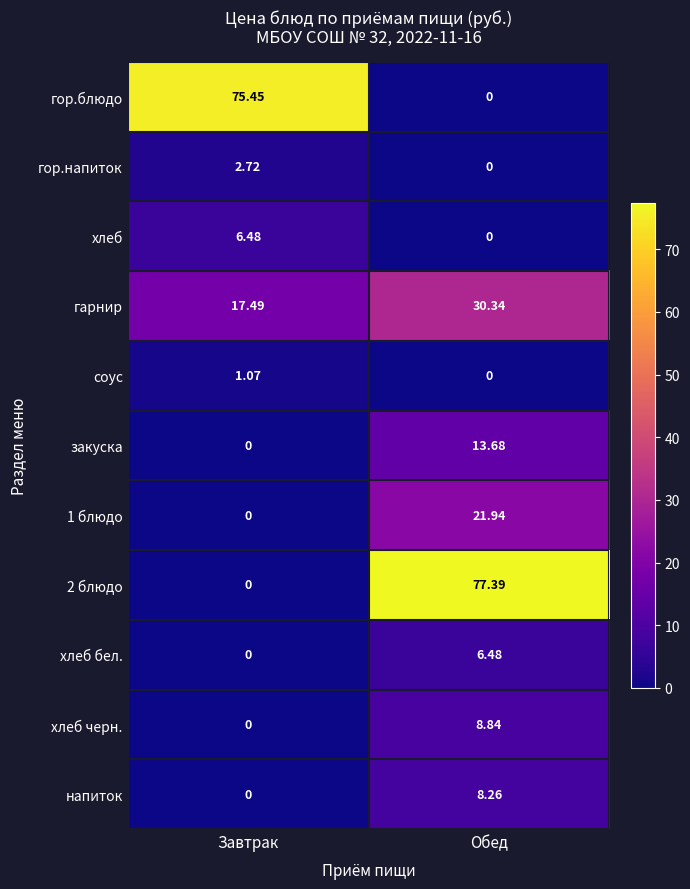

At which category is the sum across all series the highest?

Обед